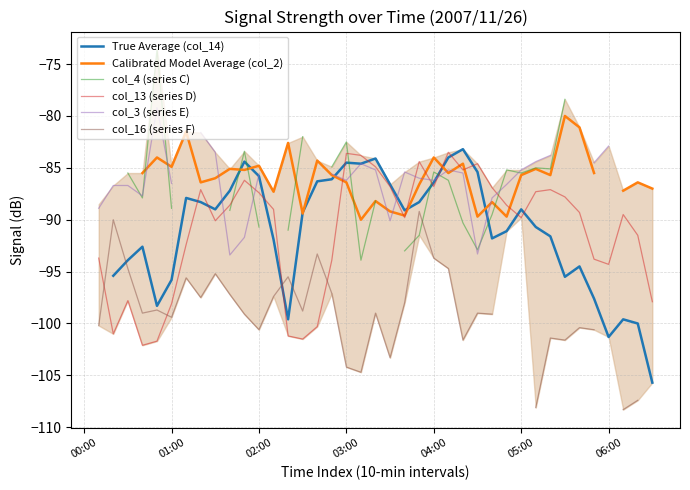

At which category is the sum across all series the highest?

25